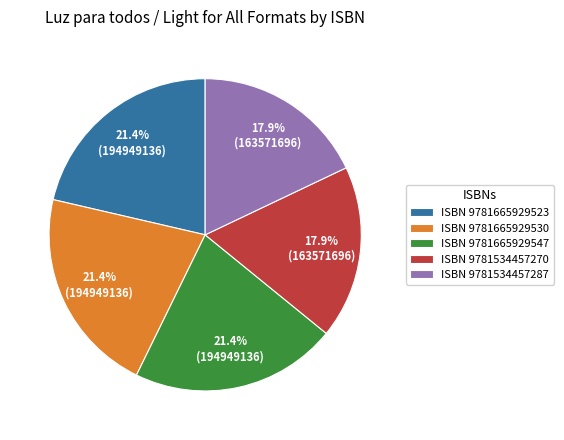

Does any single category account for the majority?

No